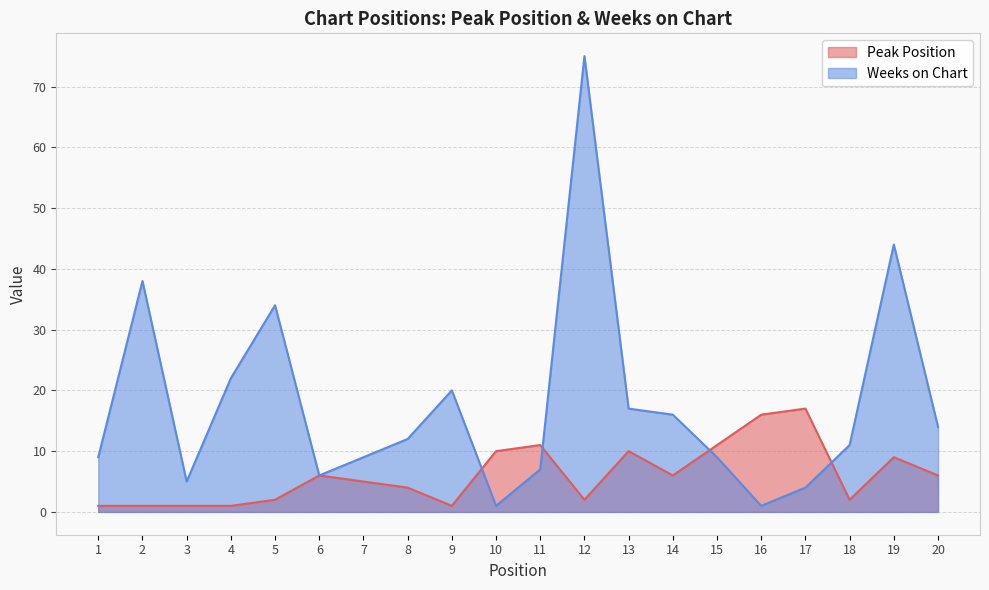

At 20, list the series in order from smallest to largest.

Peak Position, Weeks on Chart